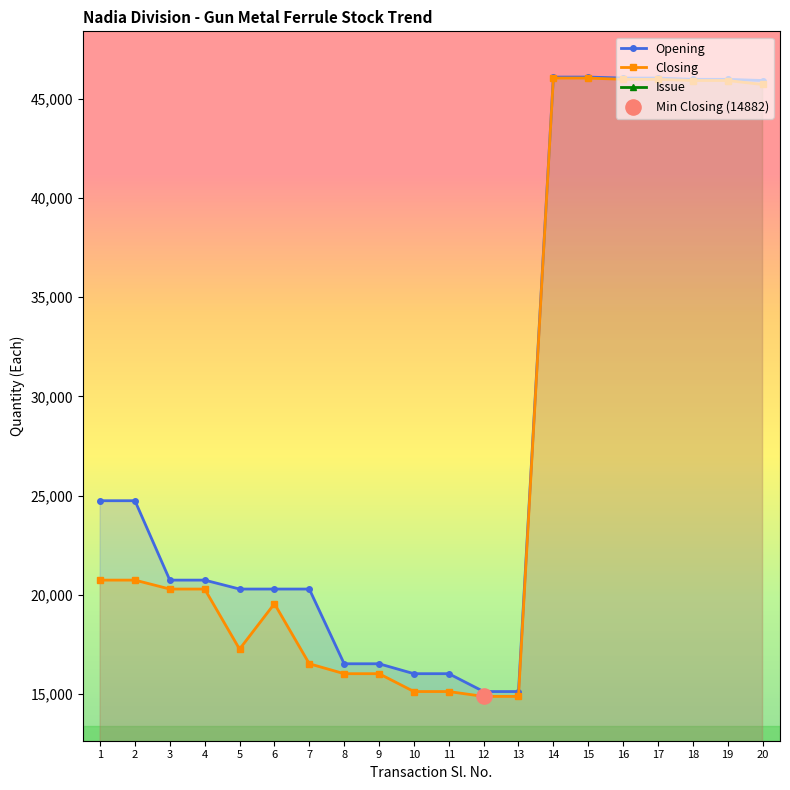

Which series has the largest total across all categories?

Opening